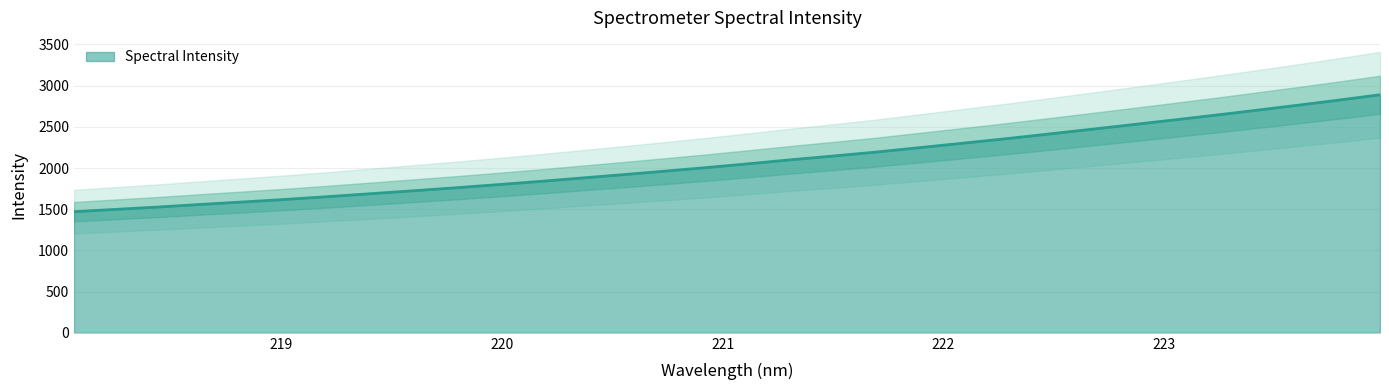

Which category has the highest value across all series?

223.9802